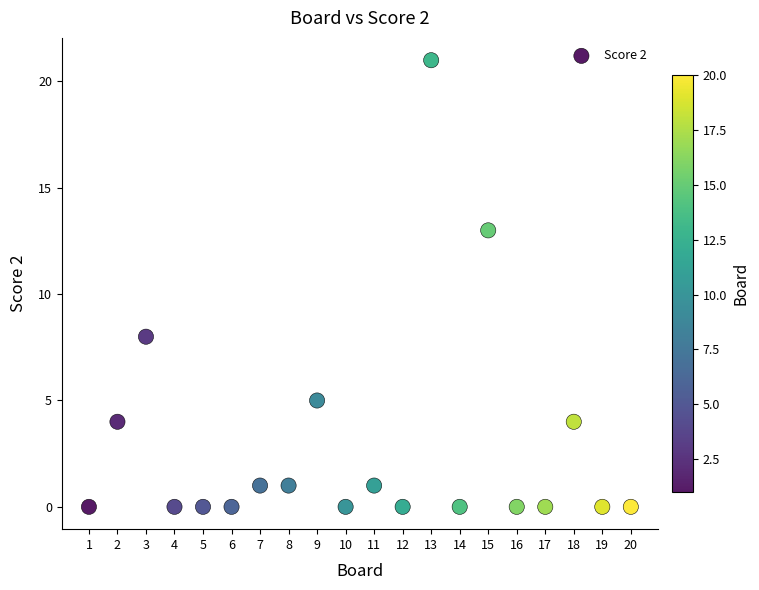

What is the range of Y values (max minus min)?

21